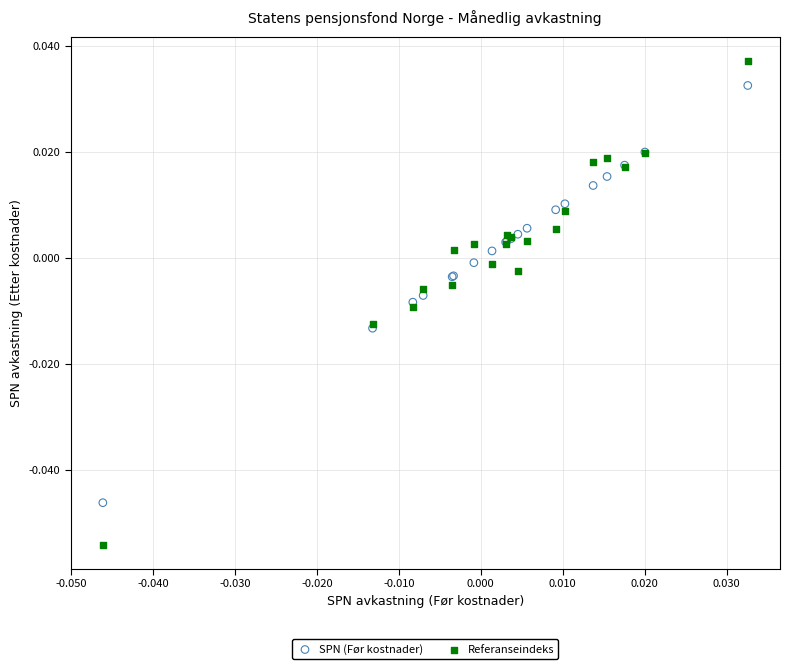

Which series has the widest spread of Y values?

Referanseindeks